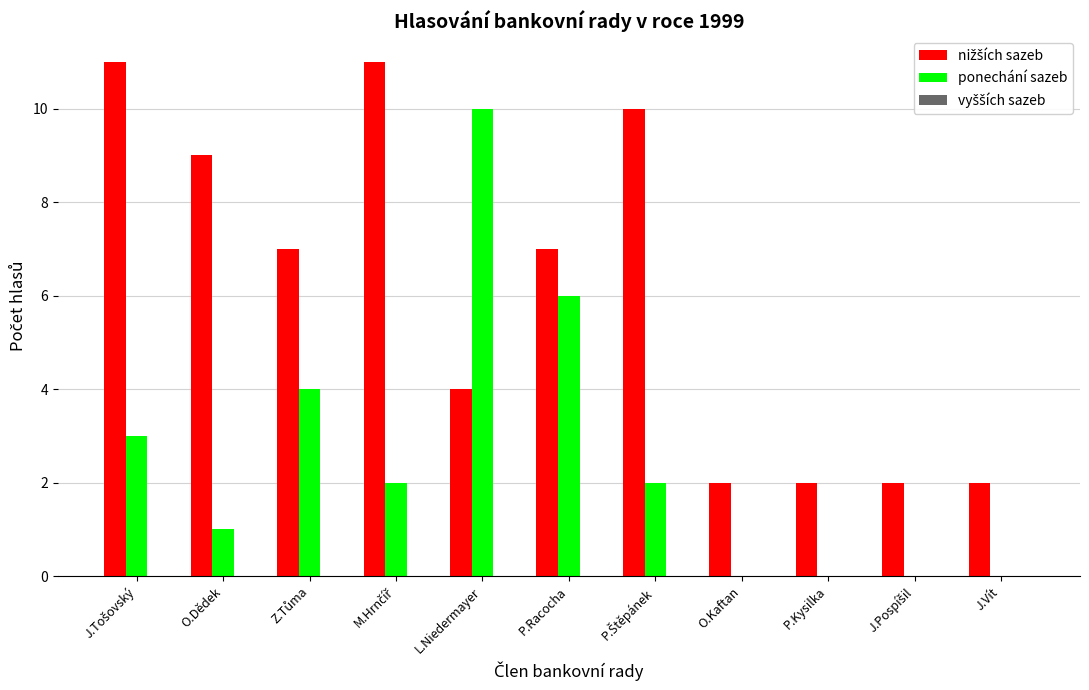

How many groups of bars are there?

11